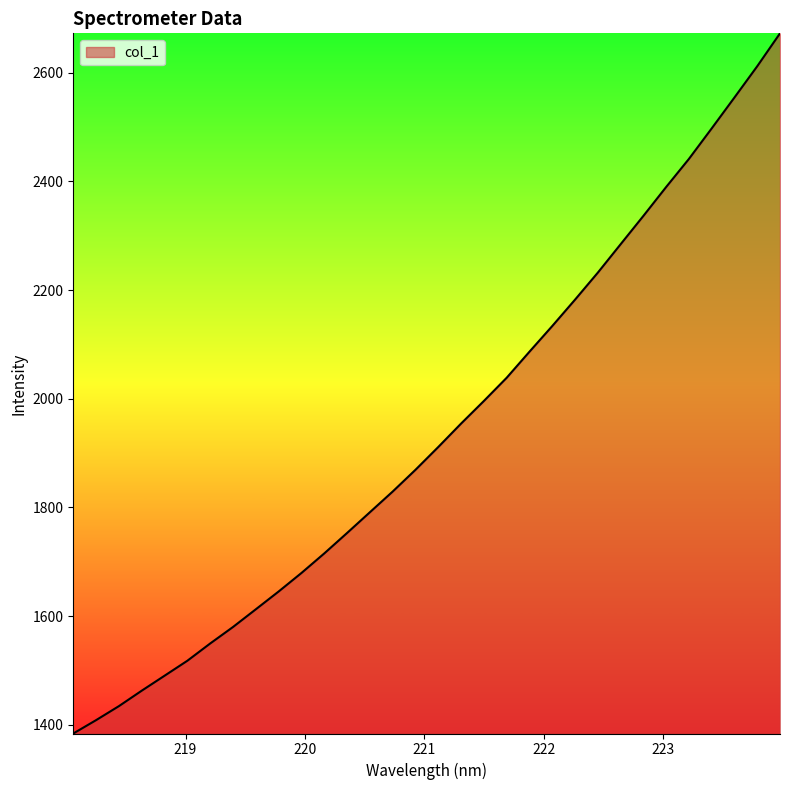

What is the difference between the second highest and second lowest values?

1203.3